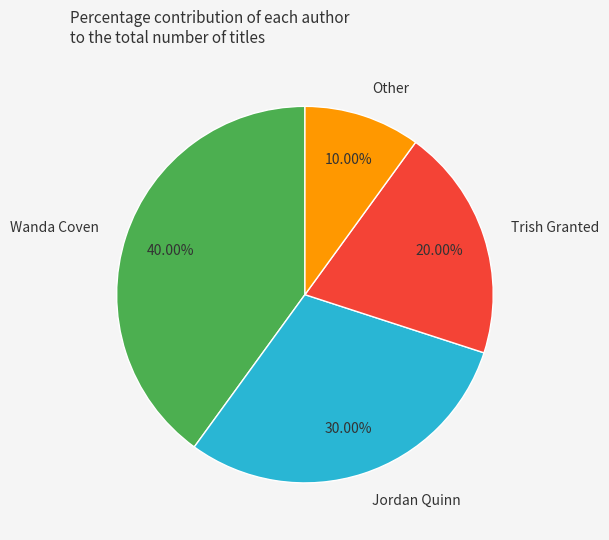

Rank the categories by value from highest to lowest.

Wanda Coven, Jordan Quinn, Trish Granted, Other